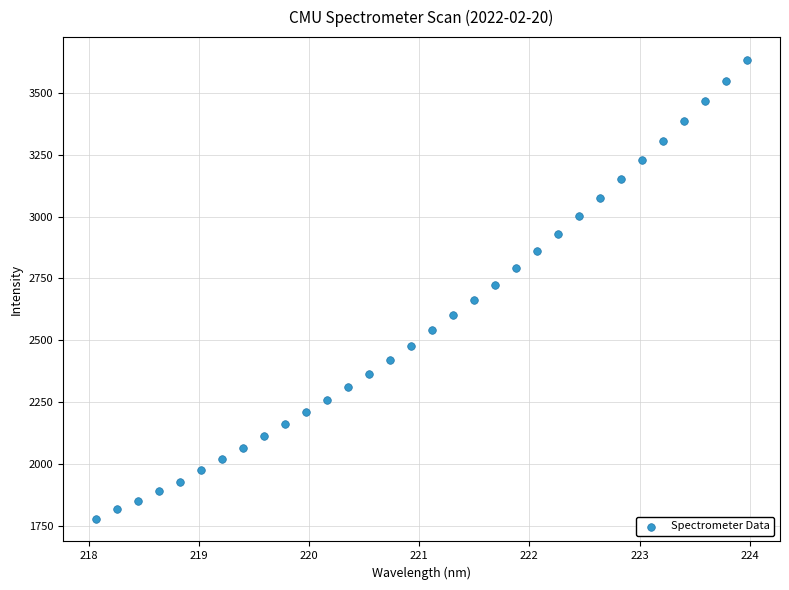

What is the range of Y values (max minus min)?

1854.0